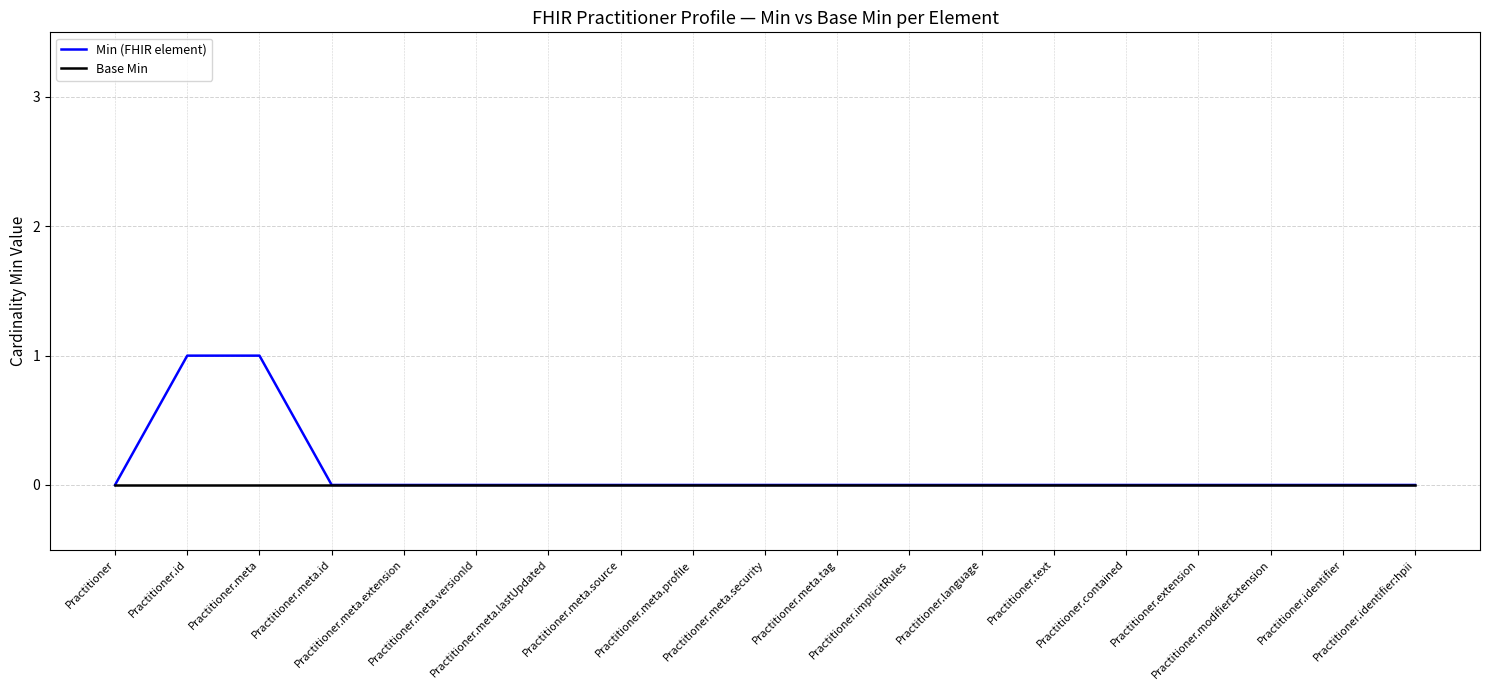

Rank the series by their maximum value, from lowest to highest.

Base Min, Min (FHIR element)